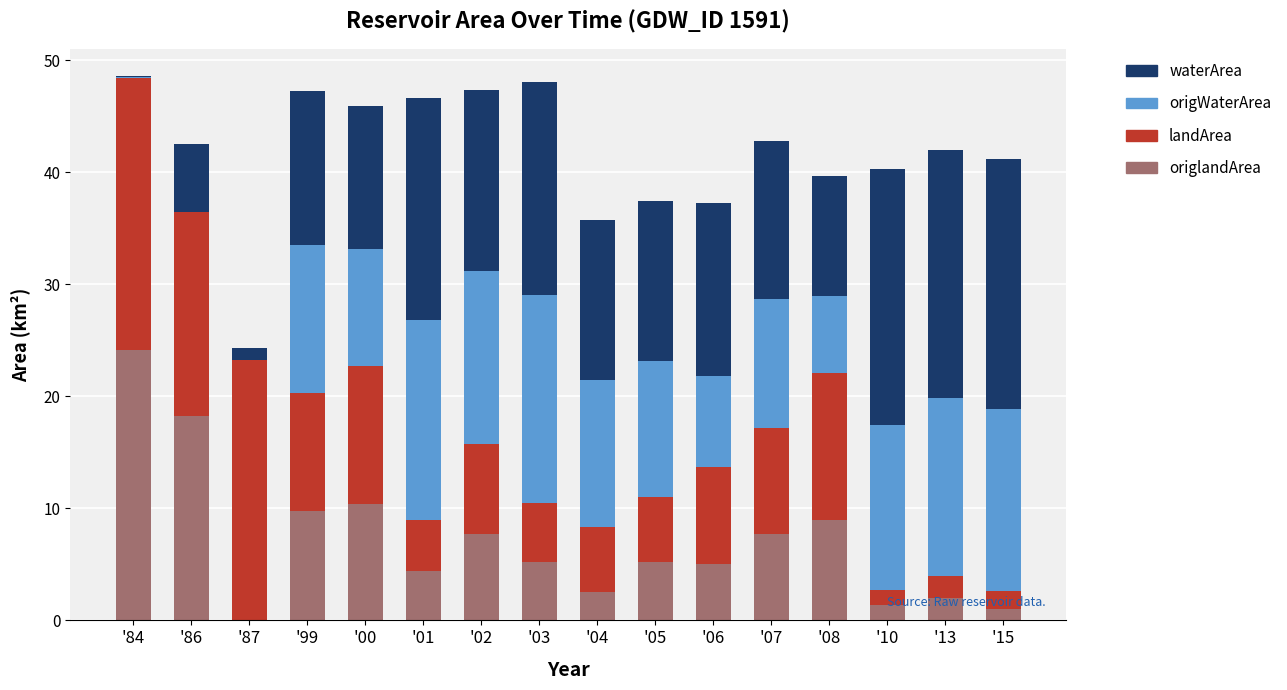

What are all the series names shown in the legend?

waterArea, origWaterArea, landArea, origlandArea